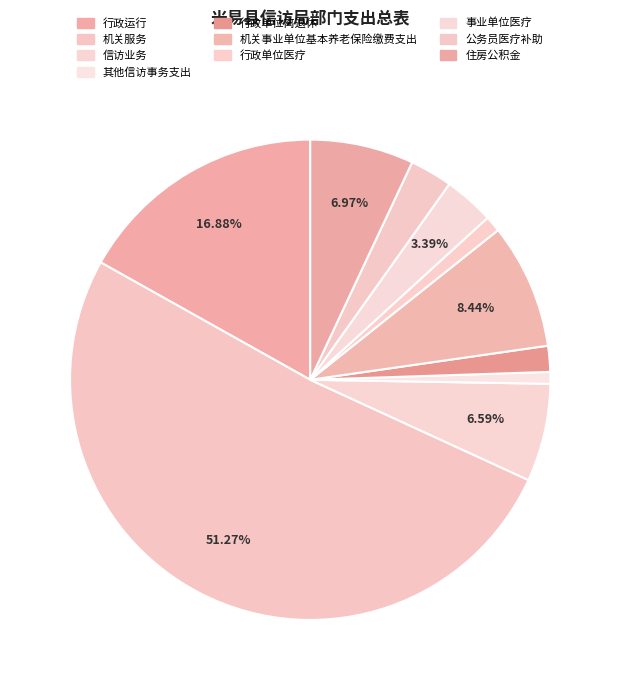

How many slices are in this pie chart?

10